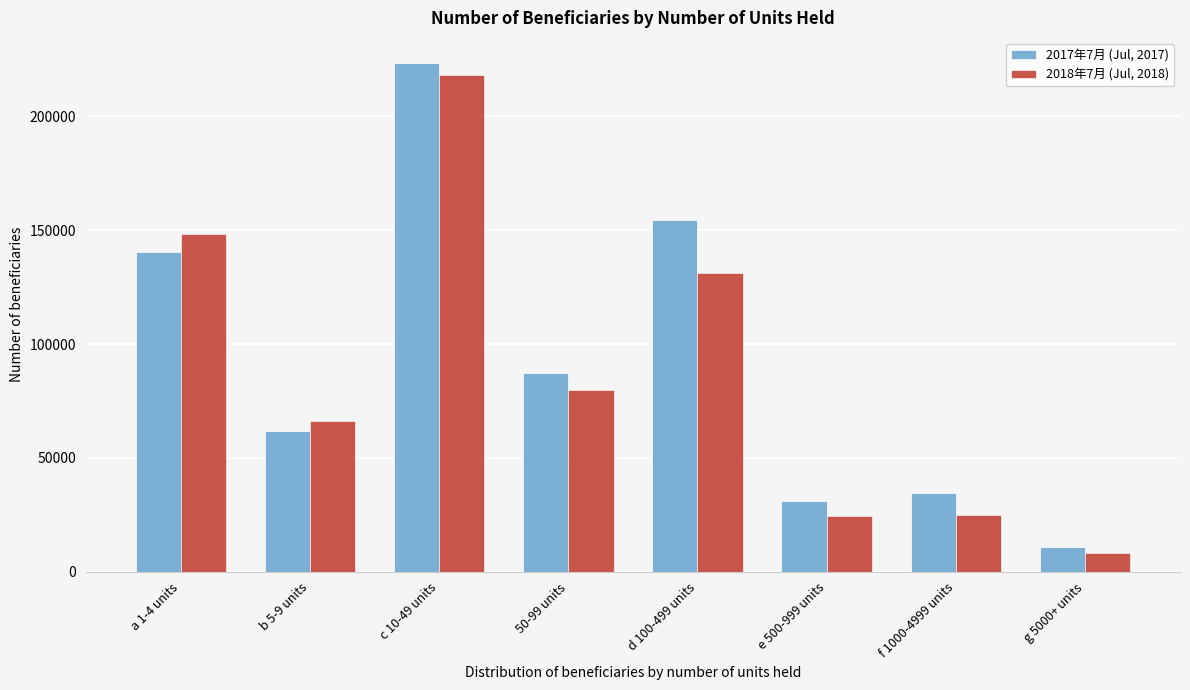

What is the approximate value of 2018年7月 (Jul, 2018) at 50-99 units, to the nearest 10?

79820